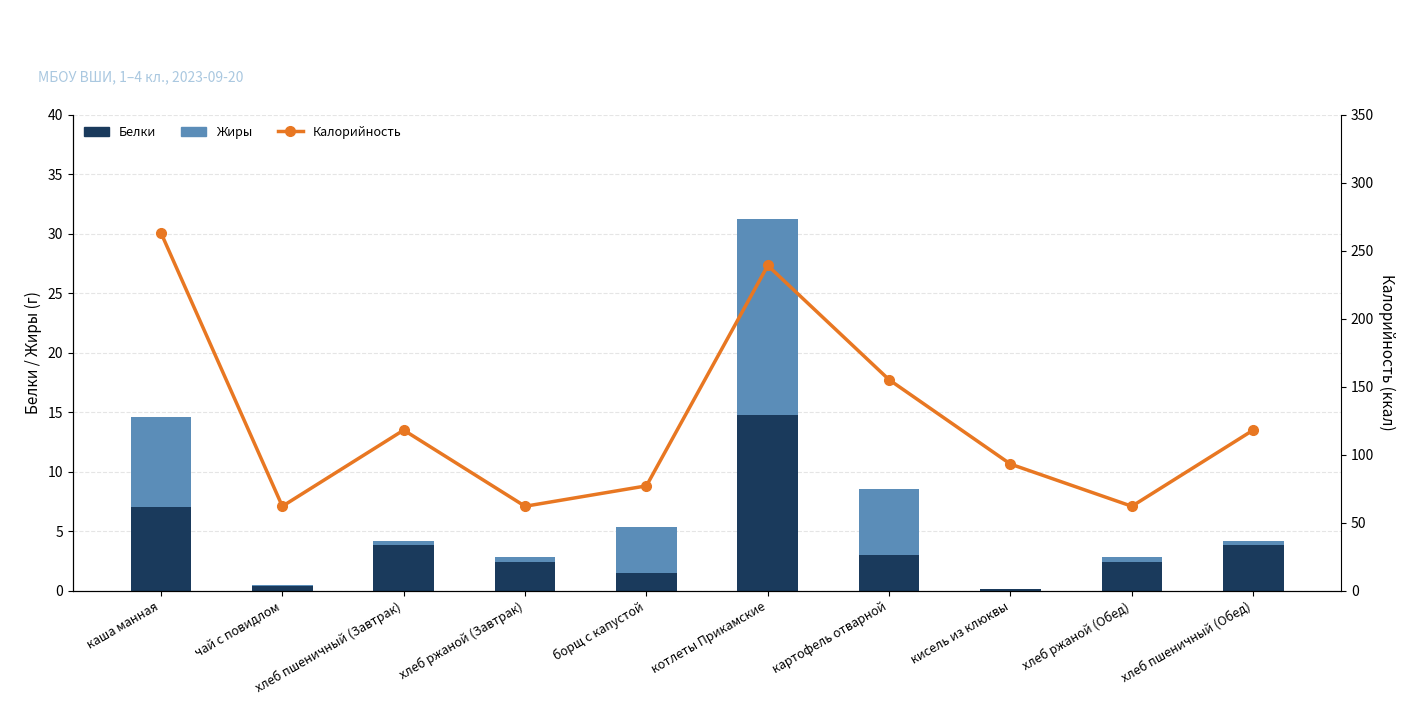

The value of Белки at кисель из клюквы is 0.1. True or false?

False